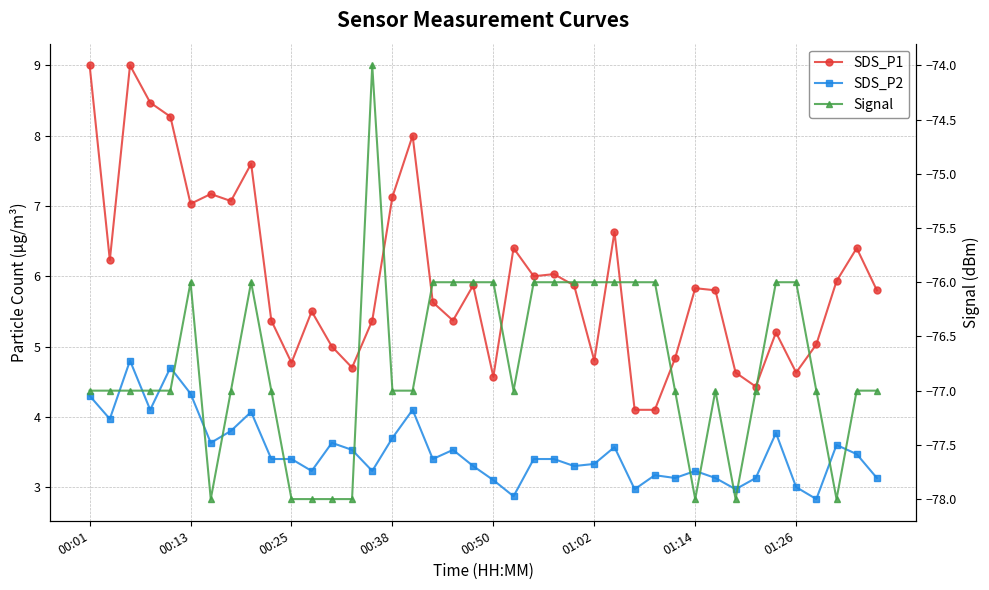

Where does the SDS_P2 series first go above 3?

00:01